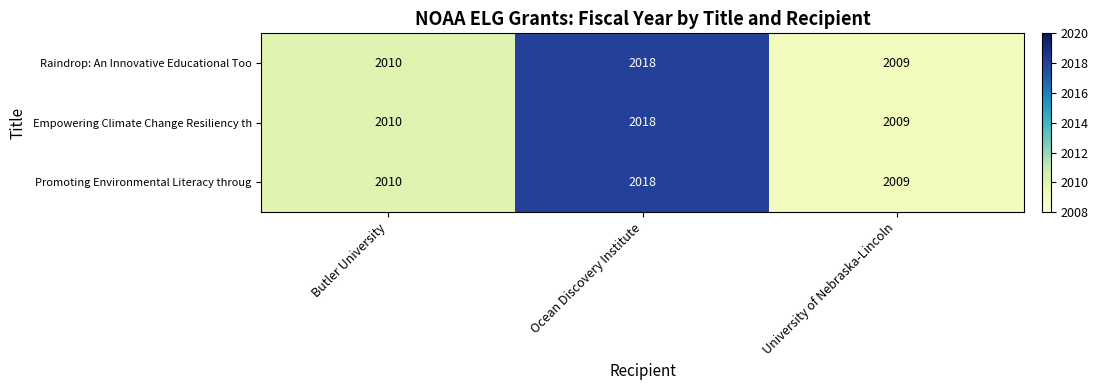

Count the Raindrop: An Innovative Educational Too values in the range 2009 to 2018.

3